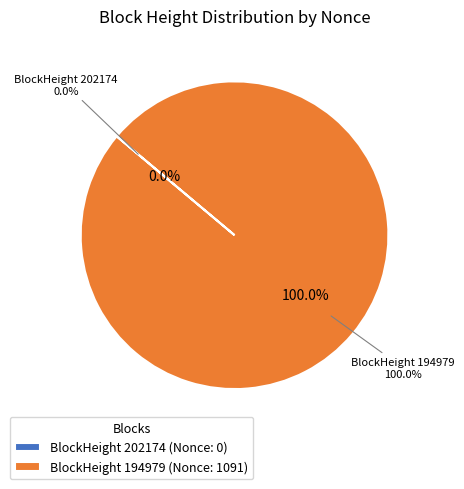

Count the number of slices in the pie.

2